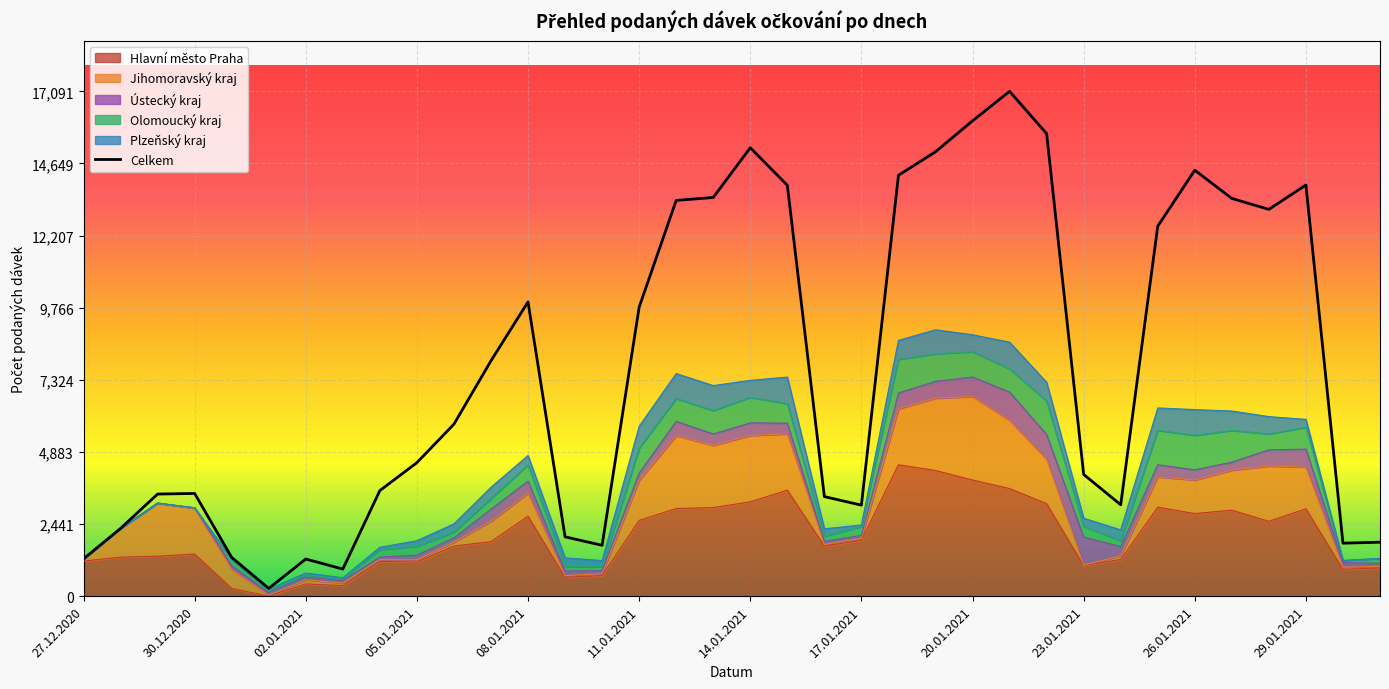

How many points are lower than both their immediate neighbors (excluding endpoints)?

7